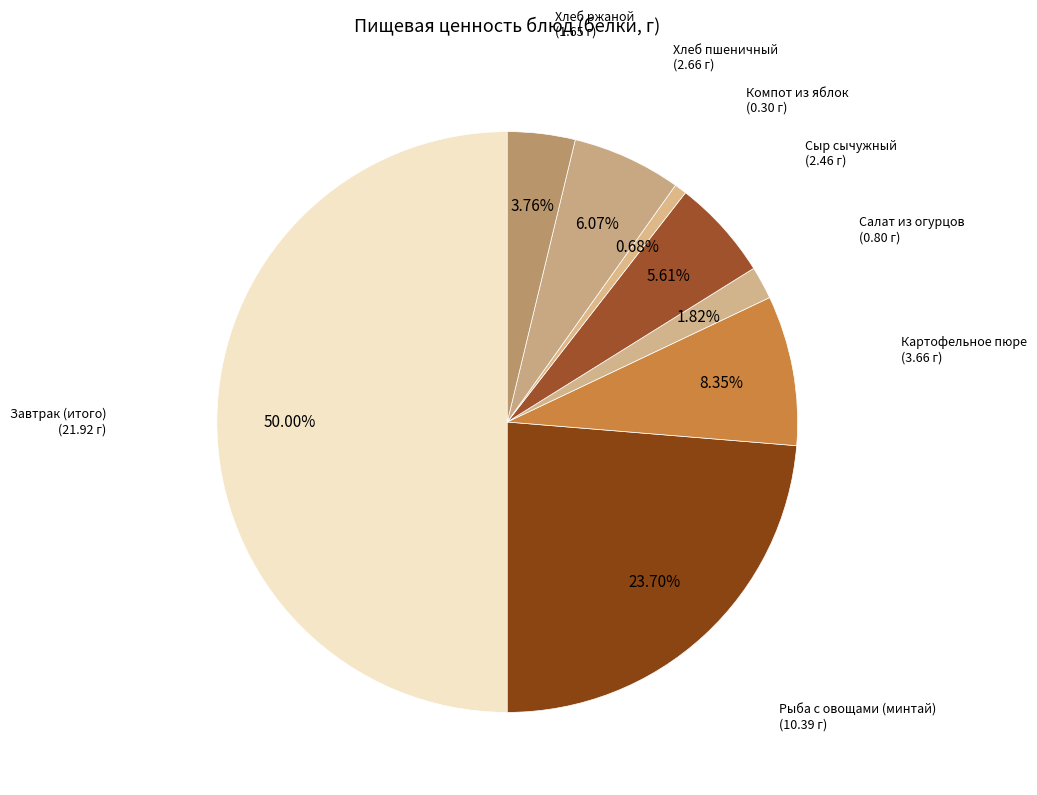

Count the number of slices in the pie.

8